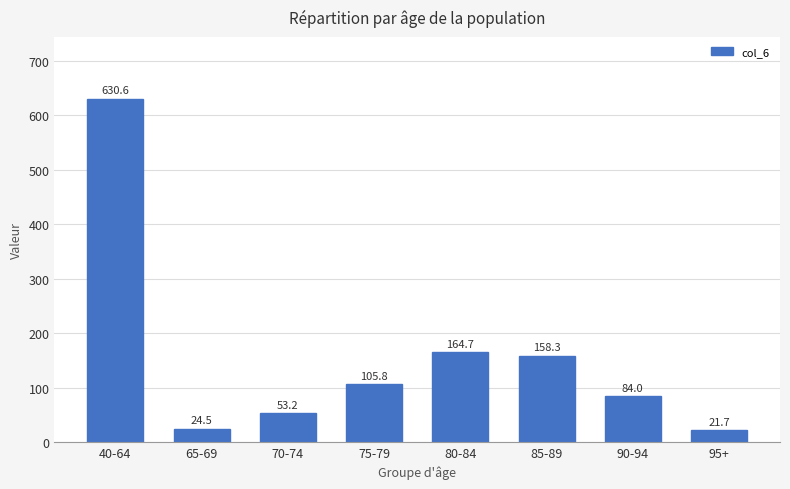

Between 95+ and 40-64, which is larger?

40-64